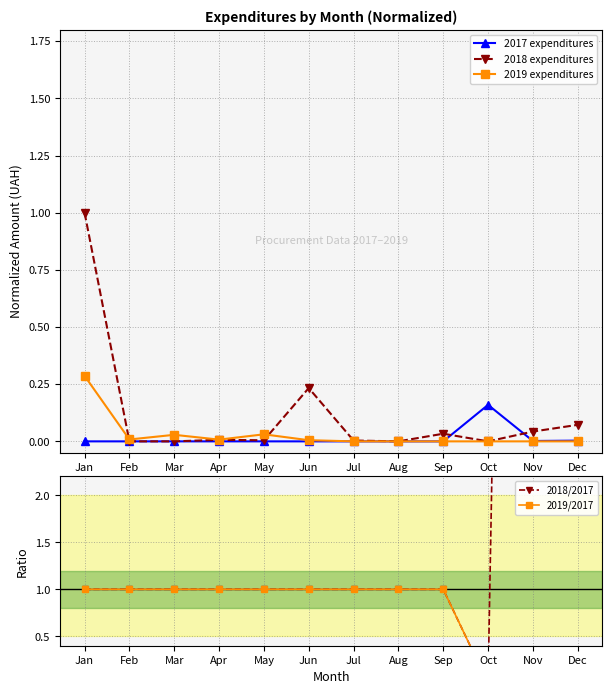

Is it true that 2019/2017 equals -0.4 at Dec?

False